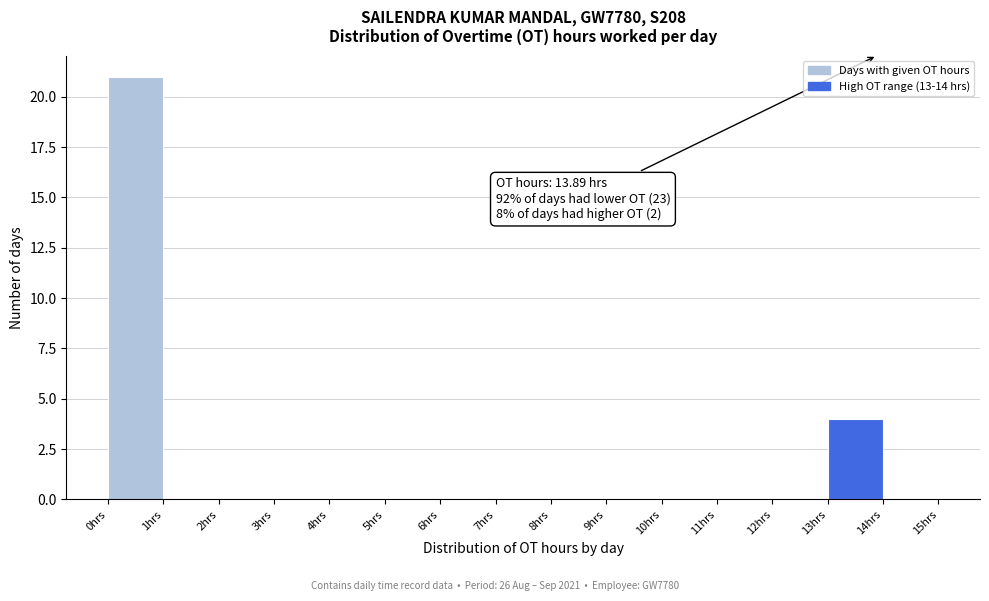

Which range on the x-axis has the tallest bar?

0 to 1